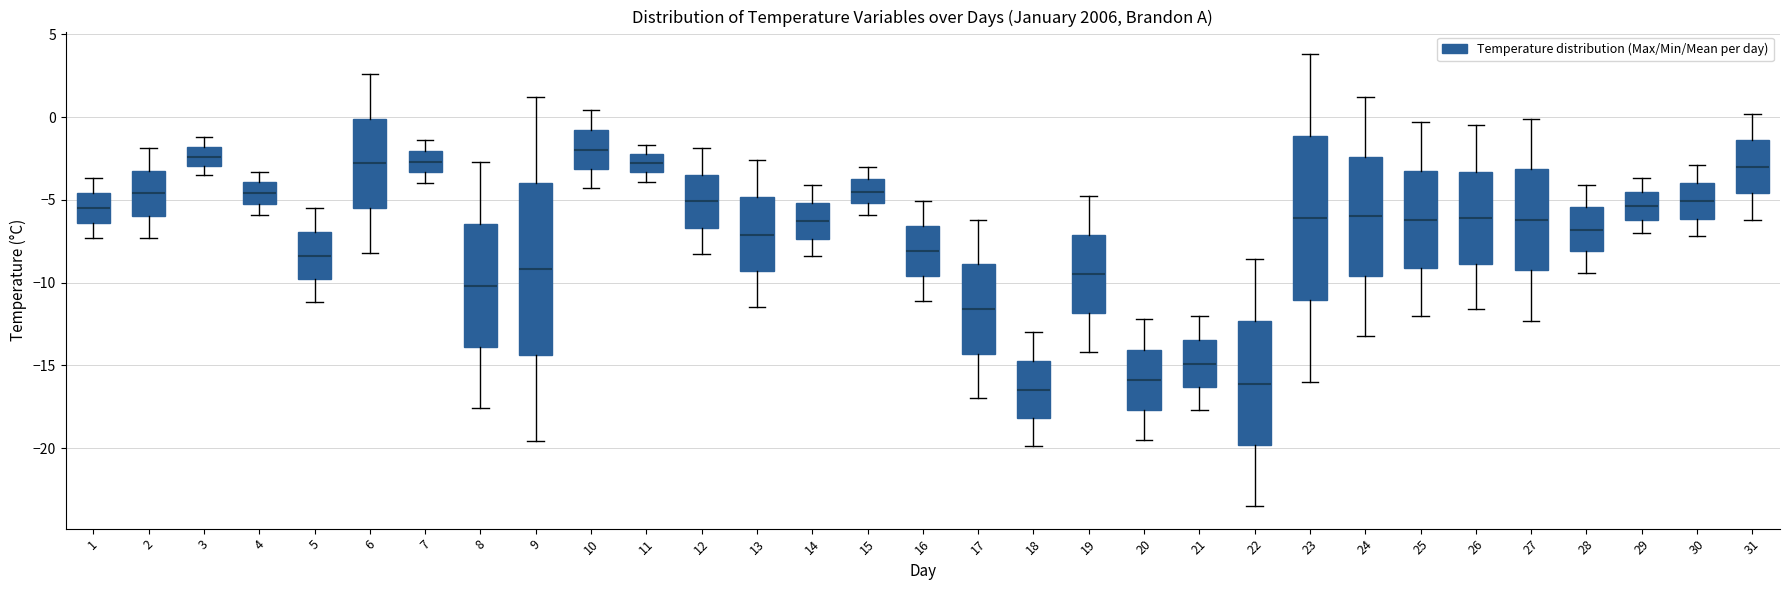

Reading left to right, read every box against the y-axis: the position of its median line, the range the box covers, and the ends of its whiskers. The values are not printed on the chart, so give them approximately, as read against the axis.

1: median -5.5, box -6.5 to -4.5, whiskers -7.5 to -3.5
2: median -4.5, box -6.0 to -3.0, whiskers -7.5 to -2.0
3: median -2.5, box -3.0 to -2.0, whiskers -3.5 to -1.0
4: median -4.5, box -5.0 to -4.0, whiskers -6.0 to -3.5
5: median -8.5, box -10.0 to -7.0, whiskers -11.0 to -5.5
6: median -3.0, box -5.5 to 0.0, whiskers -8.0 to 2.5
7: median -2.5, box -3.5 to -2.0, whiskers -4.0 to -1.5
8: median -10.0, box -14.0 to -6.5, whiskers -17.5 to -2.5
9: median -9.0, box -14.5 to -4.0, whiskers -19.5 to 1.0
10: median -2.0, box -3.0 to -1.0, whiskers -4.5 to 0.5
11: median -3.0, box -3.5 to -2.0, whiskers -4.0 to -1.5
12: median -5.0, box -6.5 to -3.5, whiskers -8.5 to -2.0
13: median -7.0, box -9.5 to -5.0, whiskers -11.5 to -2.5
14: median -6.5, box -7.5 to -5.0, whiskers -8.5 to -4.0
15: median -4.5, box -5.0 to -3.5, whiskers -6.0 to -3.0
16: median -8.0, box -9.5 to -6.5, whiskers -11.0 to -5.0
17: median -11.5, box -14.5 to -9.0, whiskers -17.0 to -6.0
18: median -16.5, box -18.0 to -14.5, whiskers -20.0 to -13.0
19: median -9.5, box -12.0 to -7.0, whiskers -14.0 to -5.0
20: median -16.0, box -17.5 to -14.0, whiskers -19.5 to -12.0
21: median -15.0, box -16.5 to -13.5, whiskers -17.5 to -12.0
22: median -16.0, box -20.0 to -12.5, whiskers -23.5 to -8.5
23: median -6.0, box -11.0 to -1.0, whiskers -16.0 to 4.0
24: median -6.0, box -9.5 to -2.5, whiskers -13.0 to 1.0
25: median -6.0, box -9.0 to -3.0, whiskers -12.0 to -0.5
26: median -6.0, box -9.0 to -3.5, whiskers -11.5 to -0.5
27: median -6.0, box -9.0 to -3.0, whiskers -12.5 to 0.0
28: median -7.0, box -8.0 to -5.5, whiskers -9.5 to -4.0
29: median -5.5, box -6.0 to -4.5, whiskers -7.0 to -3.5
30: median -5.0, box -6.0 to -4.0, whiskers -7.0 to -3.0
31: median -3.0, box -4.5 to -1.5, whiskers -6.0 to 0.0